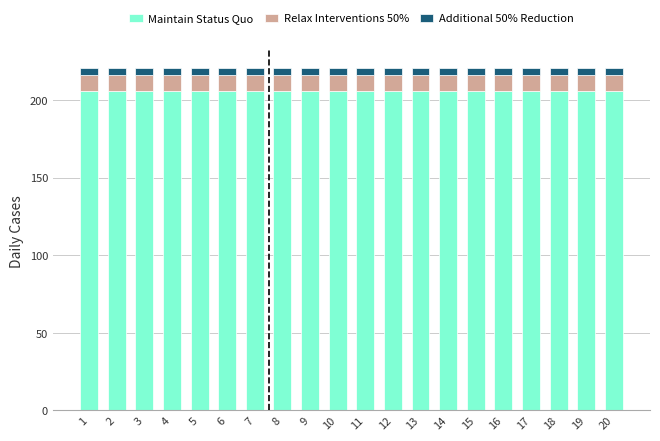

What is the minimum value for Maintain Status Quo?

206